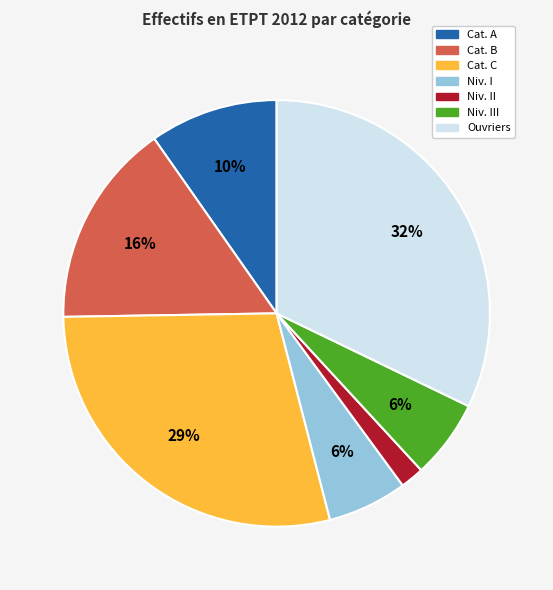

To the nearest percent, what is the difference between the largest and smallest slice percentages?

30%